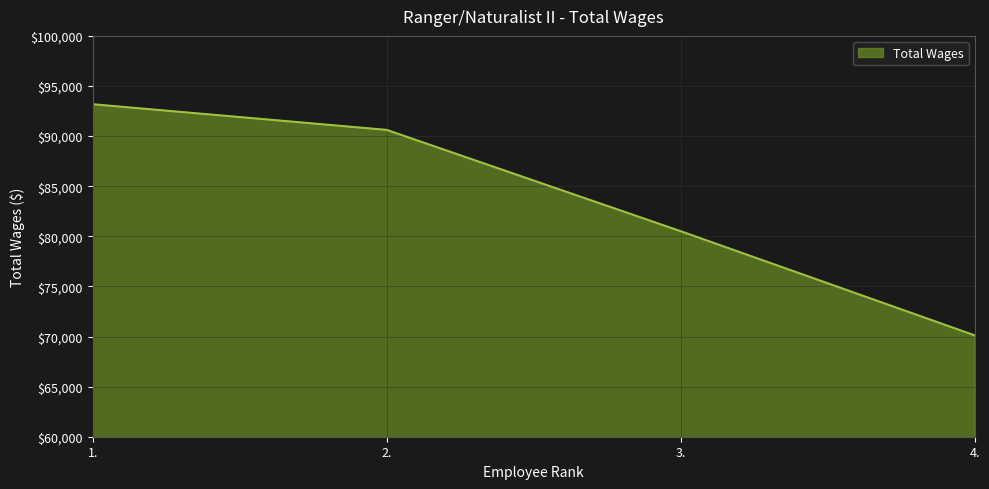

Is it true that the value at 2. is 90619?

True